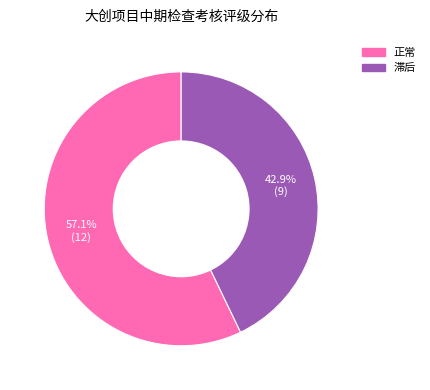

Count the number of slices in the pie.

2